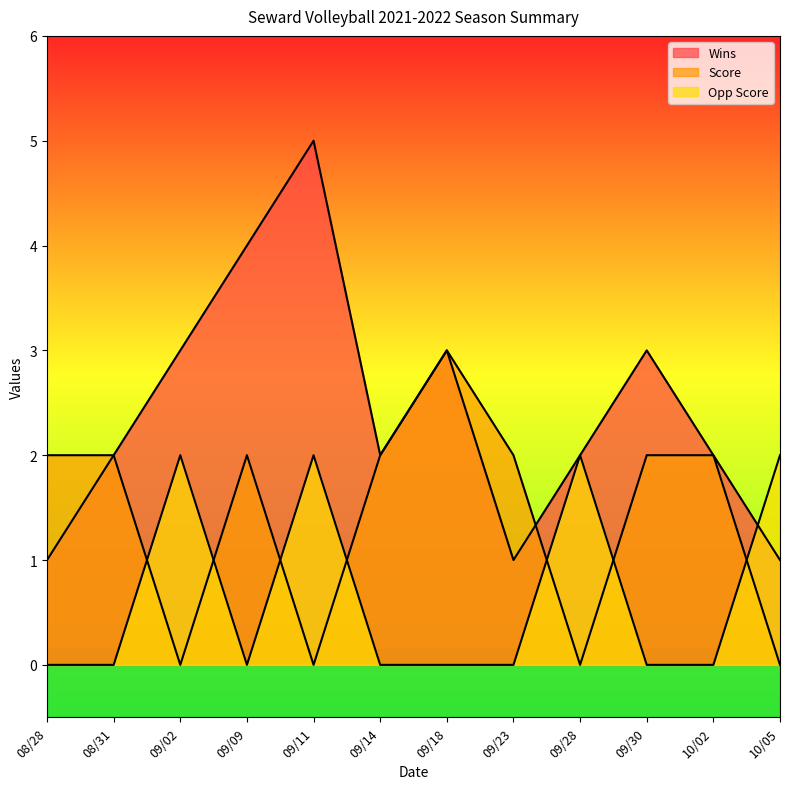

What is the sum of the Score values at 09/09 and 09/28?

2